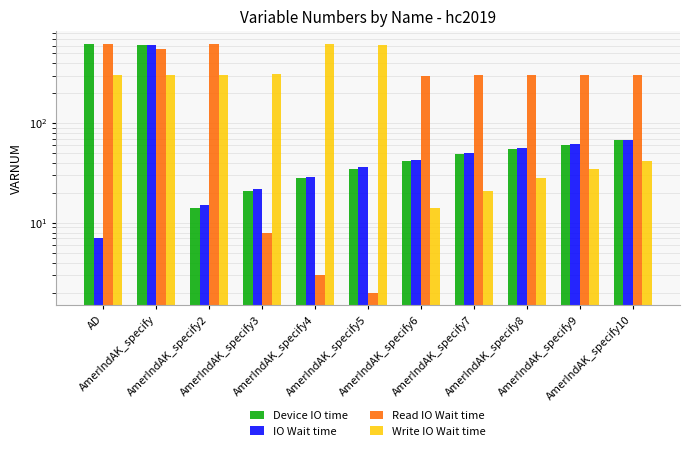

How many data points in Device IO time are less than 49?

5